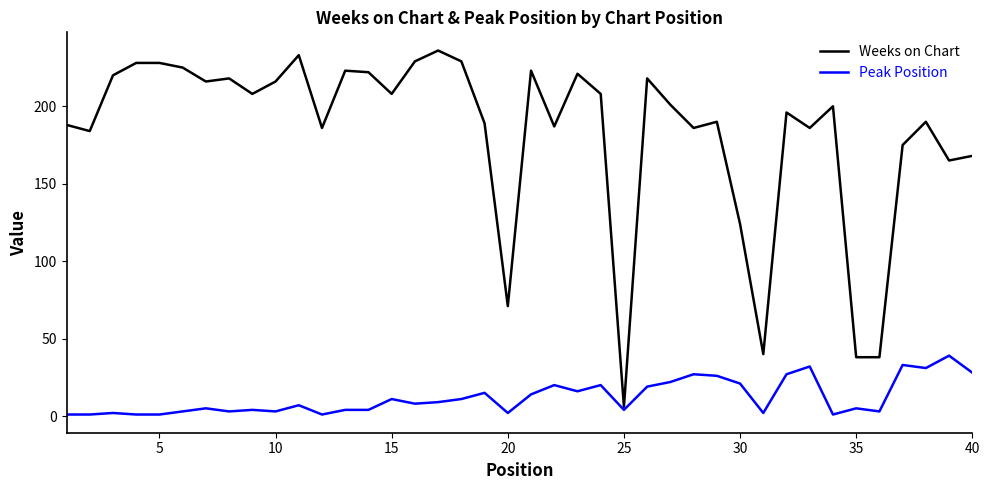

Which series has the largest range (max minus min)?

Weeks on Chart